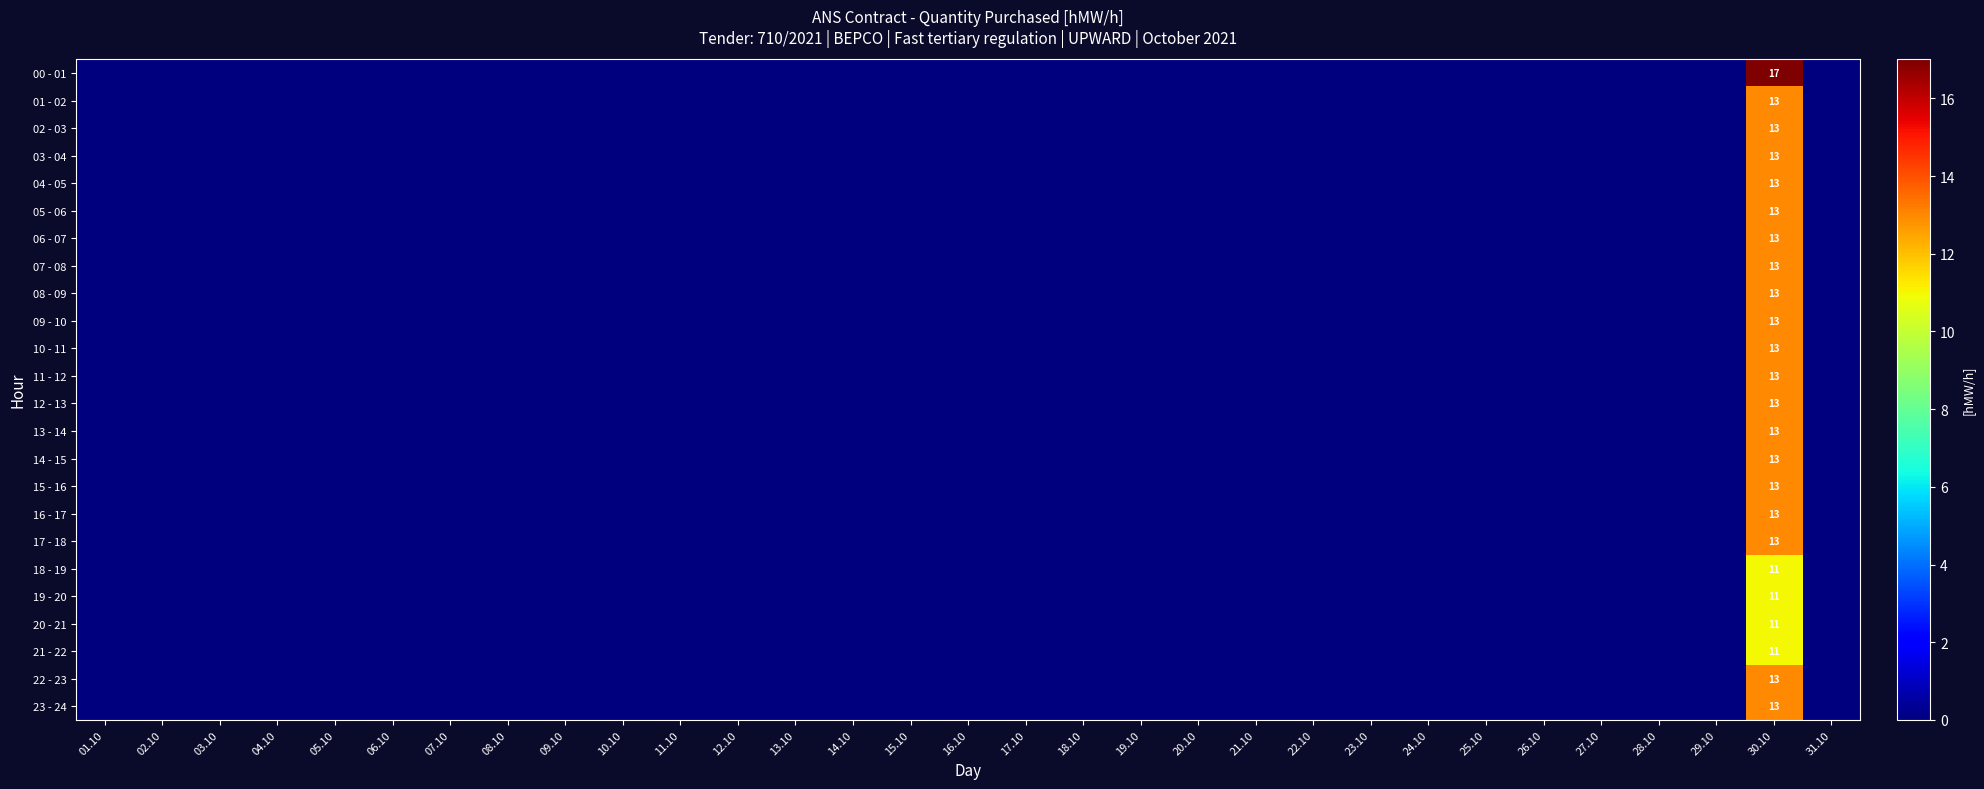

The 21 - 22 series shows 0 at 20.10. True or false?

True